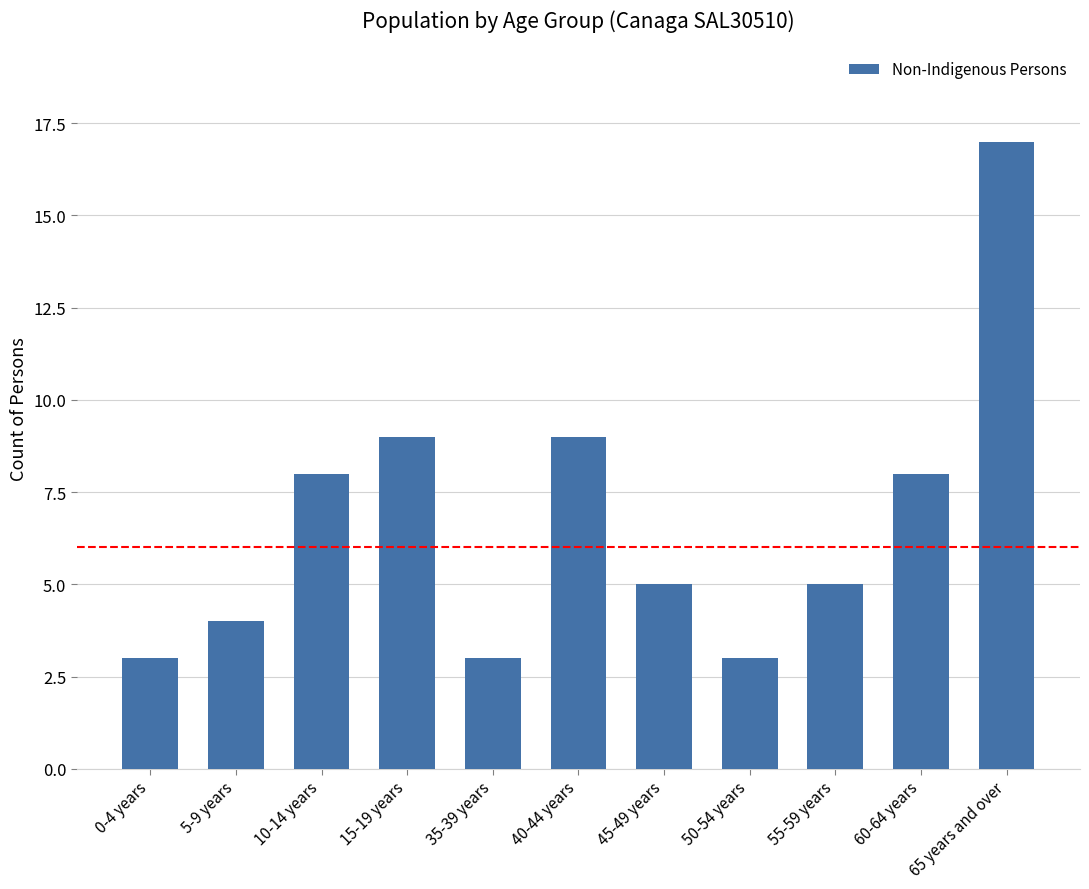

Between 40-44 years and 0-4 years, which is larger?

40-44 years